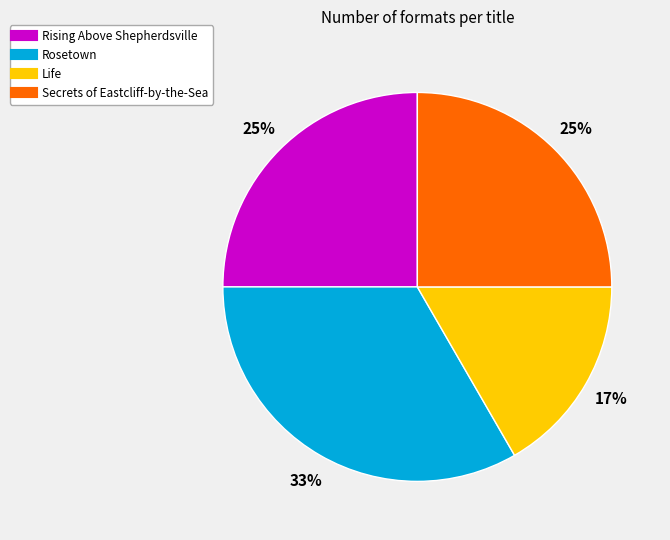

What percentage is the Life slice, to the nearest percent?

17%